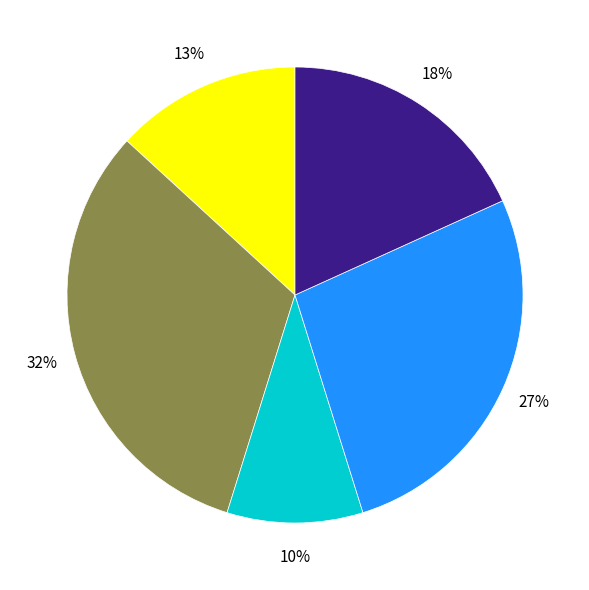

To the nearest percent, what is the difference between the largest and smallest slice percentages?

22%